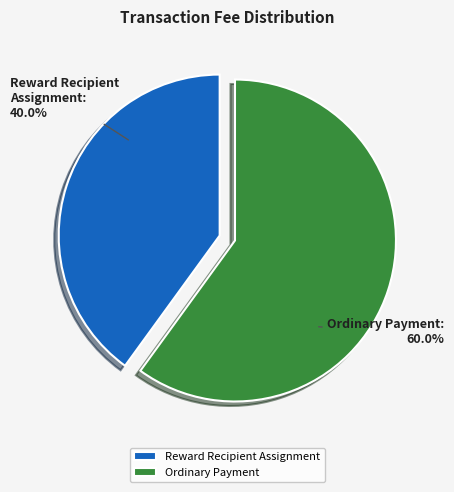

Which category accounts for the majority?

Ordinary Payment